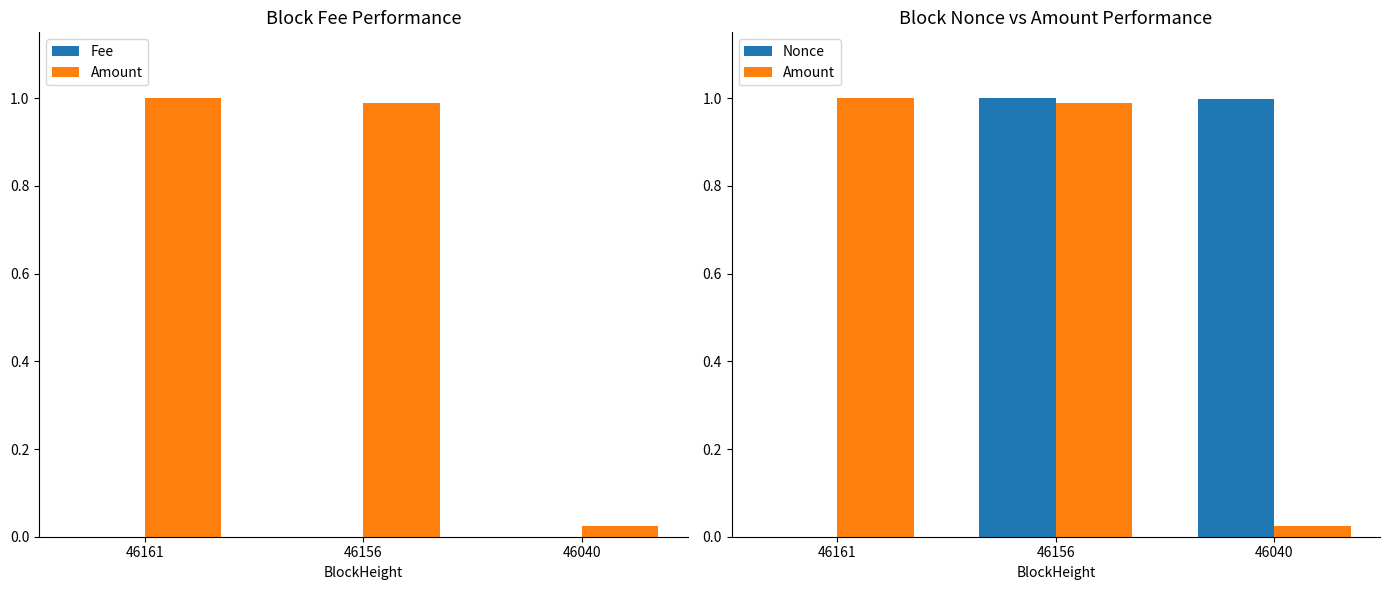

List the labels in order of Nonce value, largest first.

46156, 46040, 46161